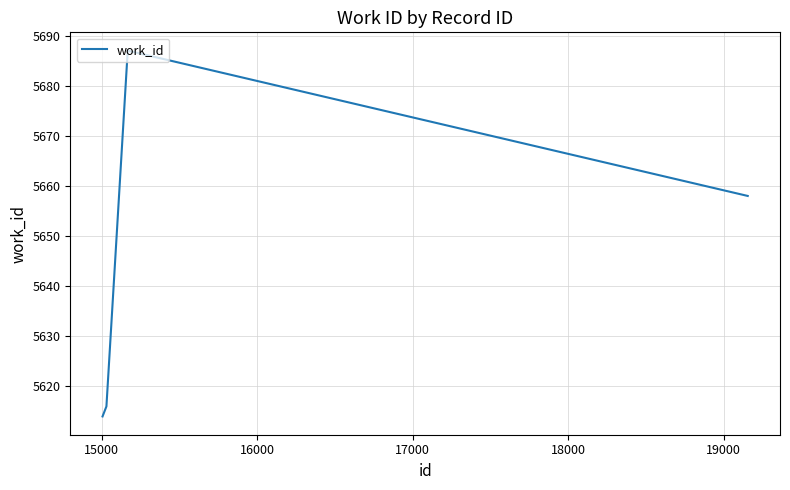

Is this an area chart (filled region under the line)?

No